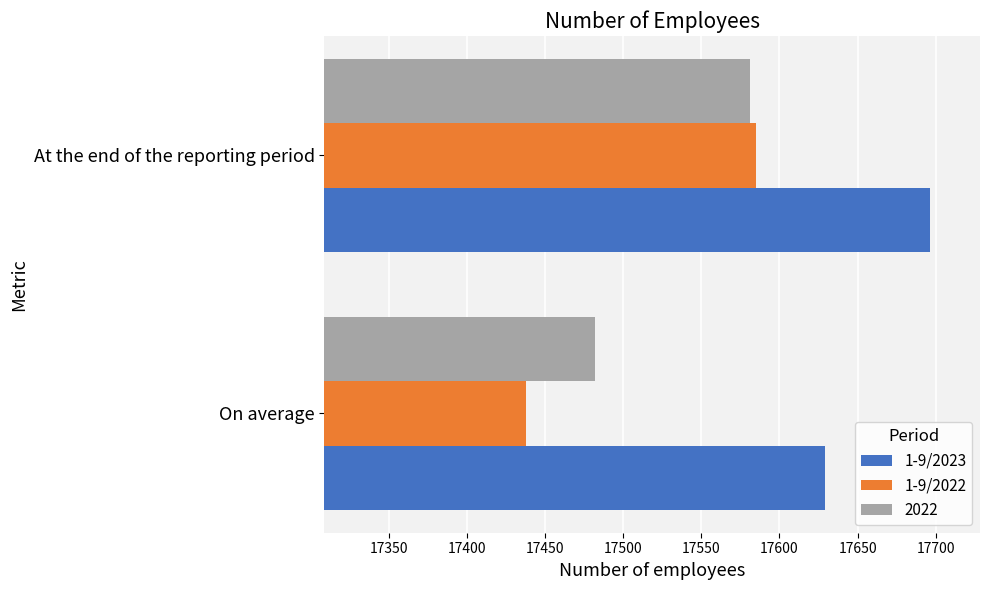

At which label is 1-9/2023 closest to 17662?

On average